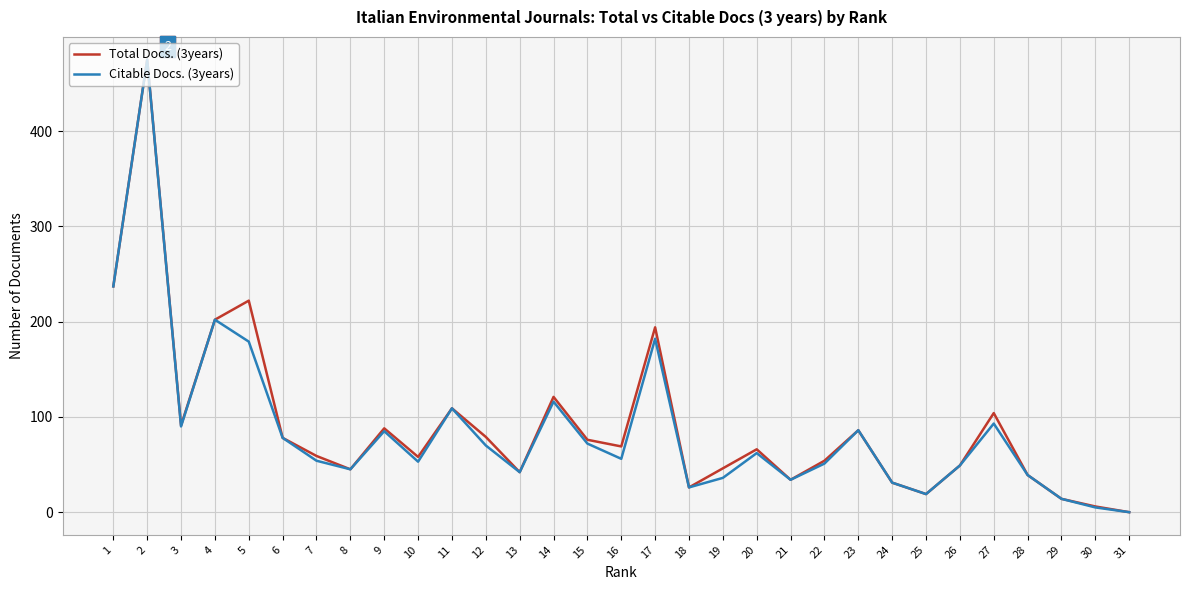

The value of Citable Docs. (3years) at 6 is 23. True or false?

False